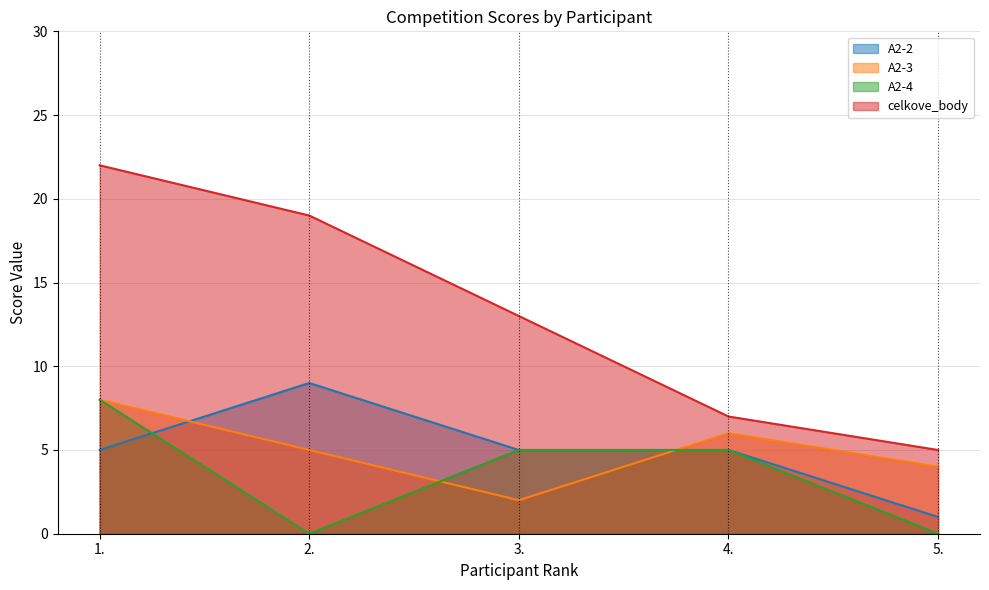

Which series has the largest total across all categories?

celkove_body